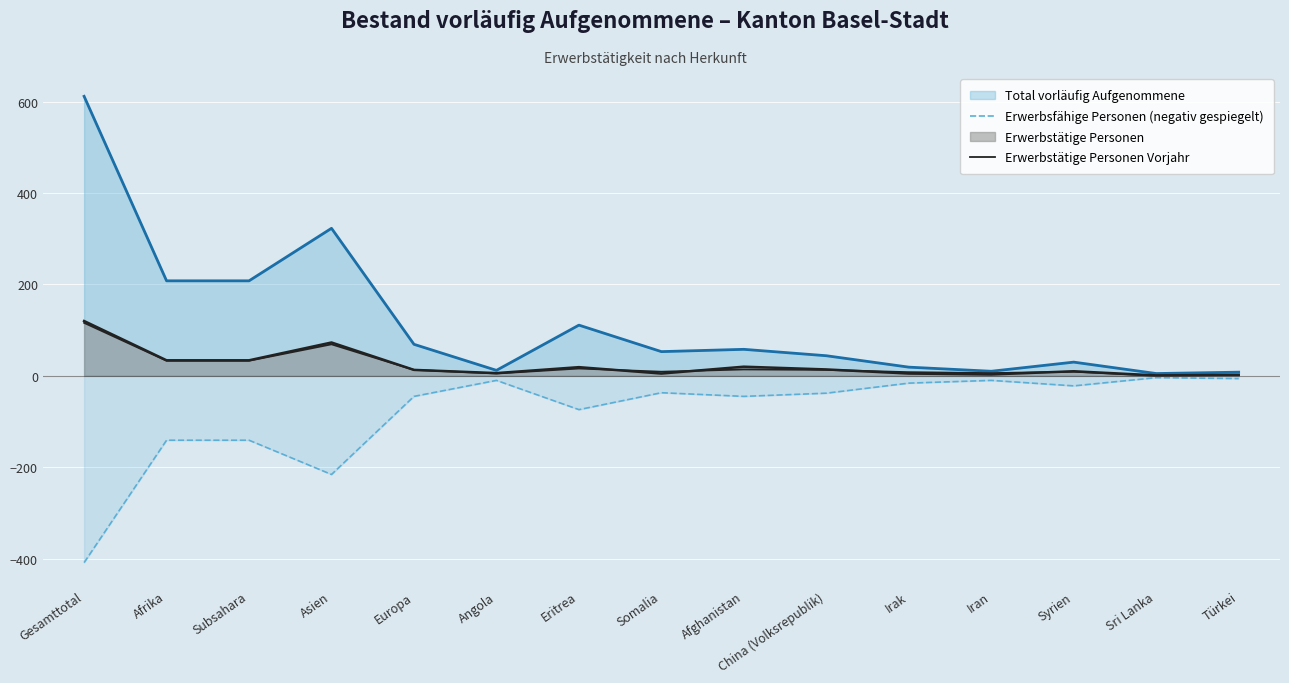

How many lines are shown in the chart?

4